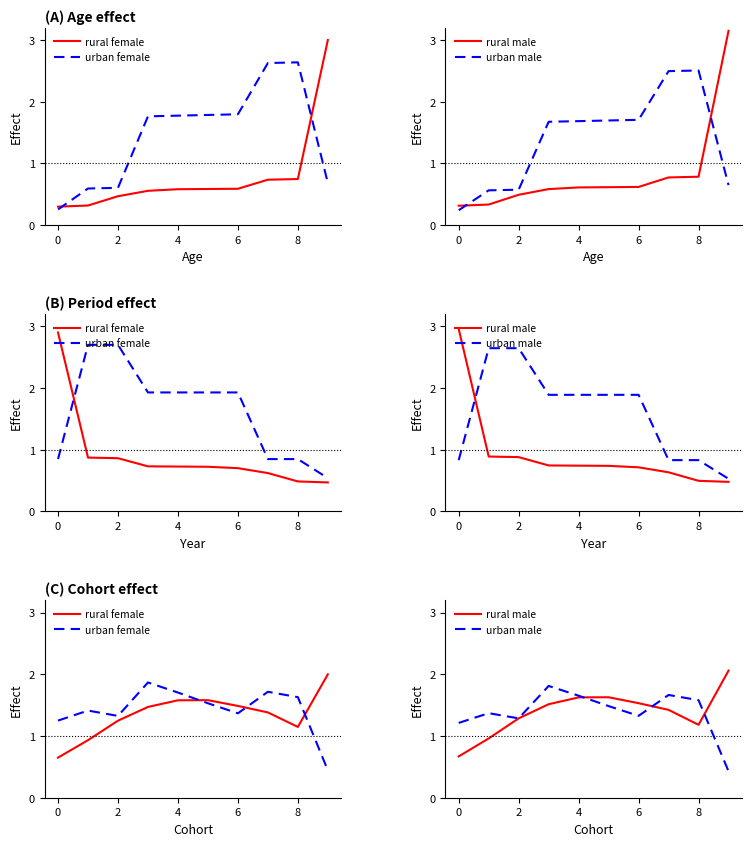

What is the difference between the second highest and second lowest values in the rural female series?

0.6